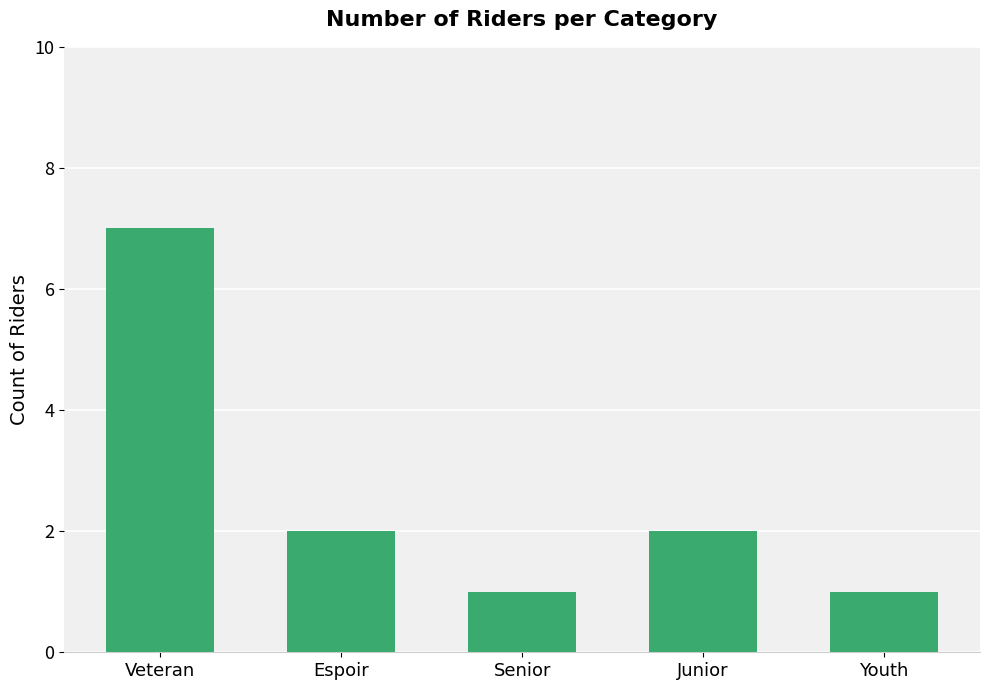

What is the ratio of the value at Espoir to the value at Junior?

1.0